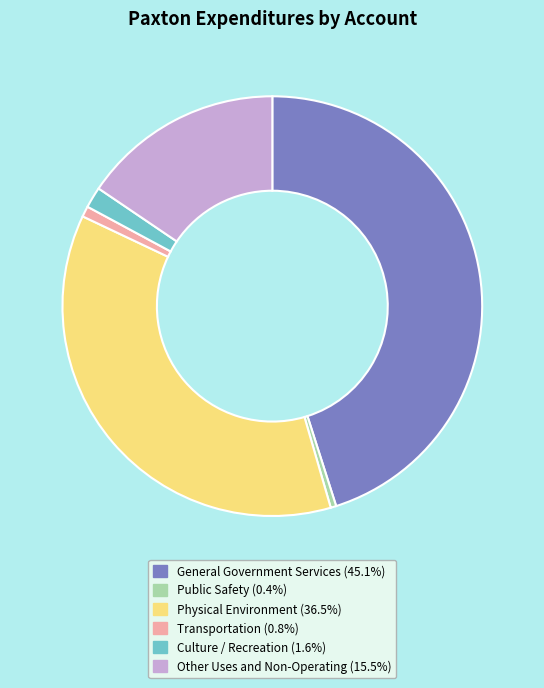

The General Government Services slice represents 55% of the pie. True or false?

False